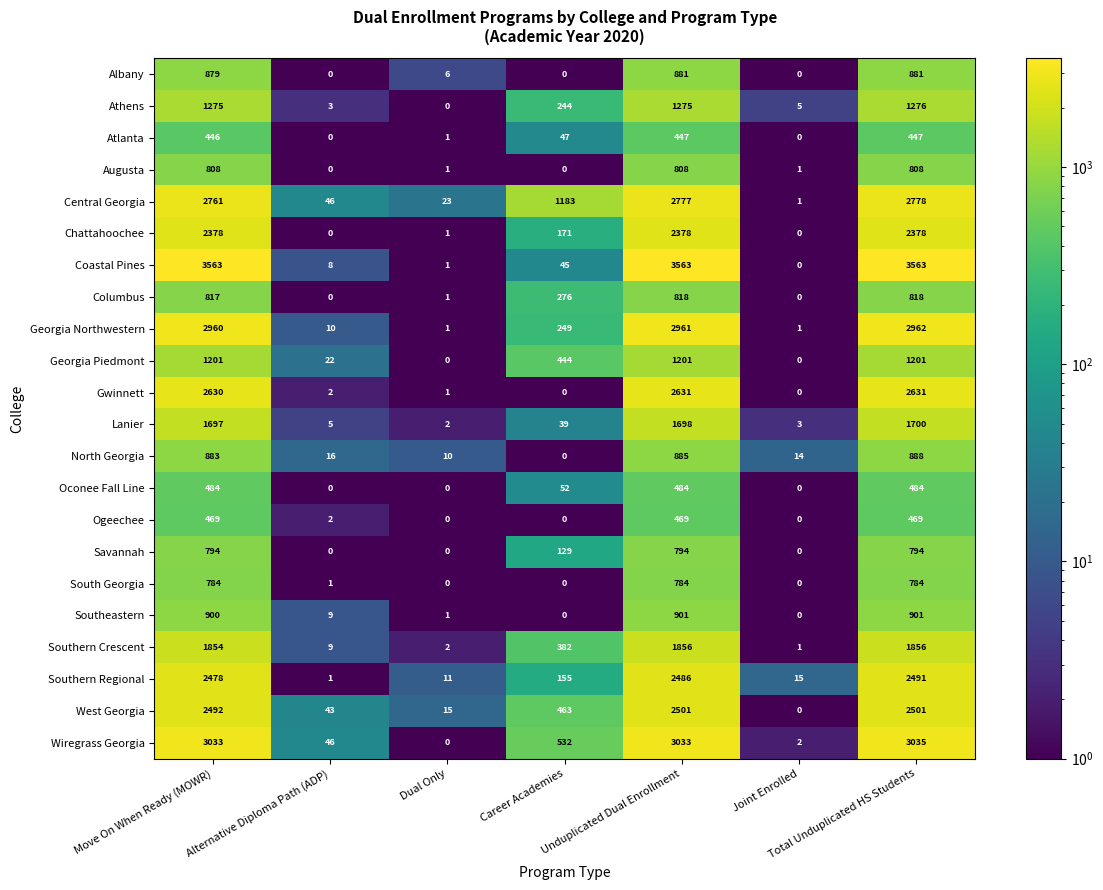

True or false: Southern Regional has a value of 155 at Career Academies.

True